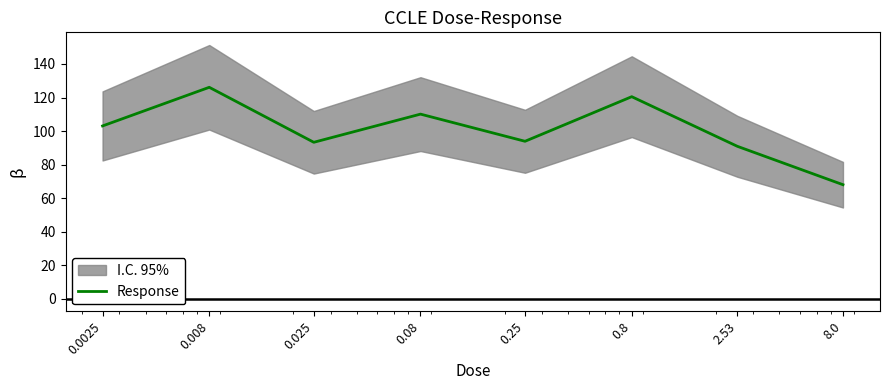

What is the average value?

100.7